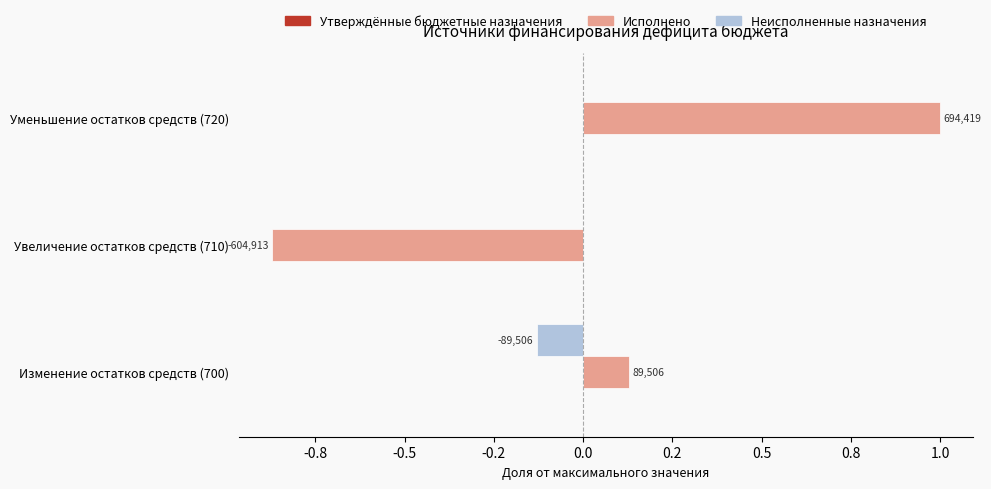

What is the maximum value shown in the chart?

1.0